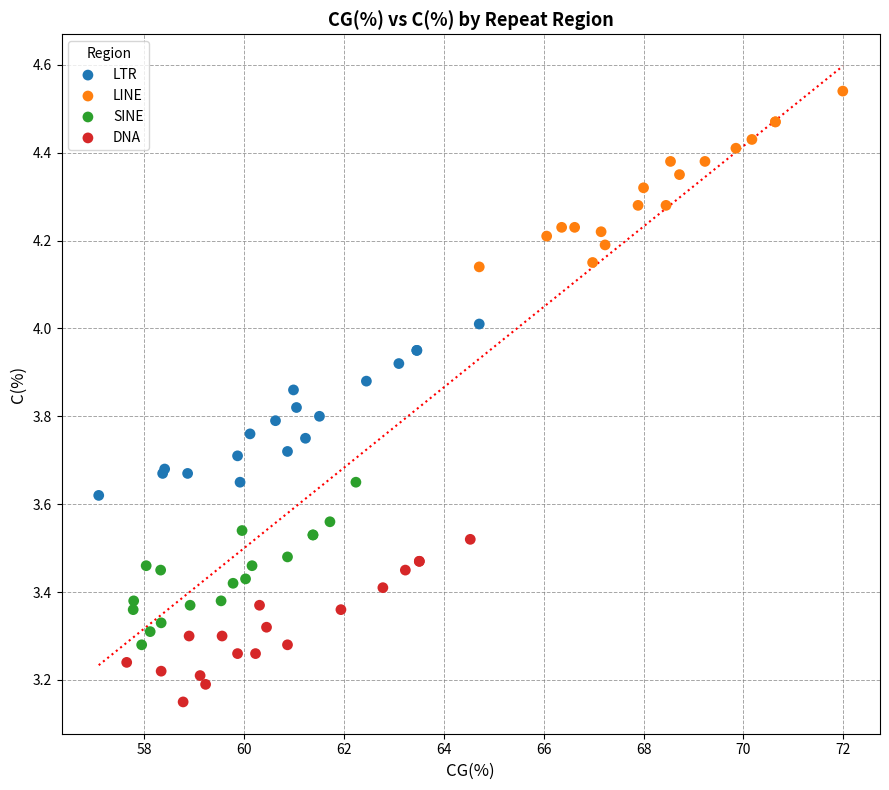

Which series contains the highest Y value?

LINE